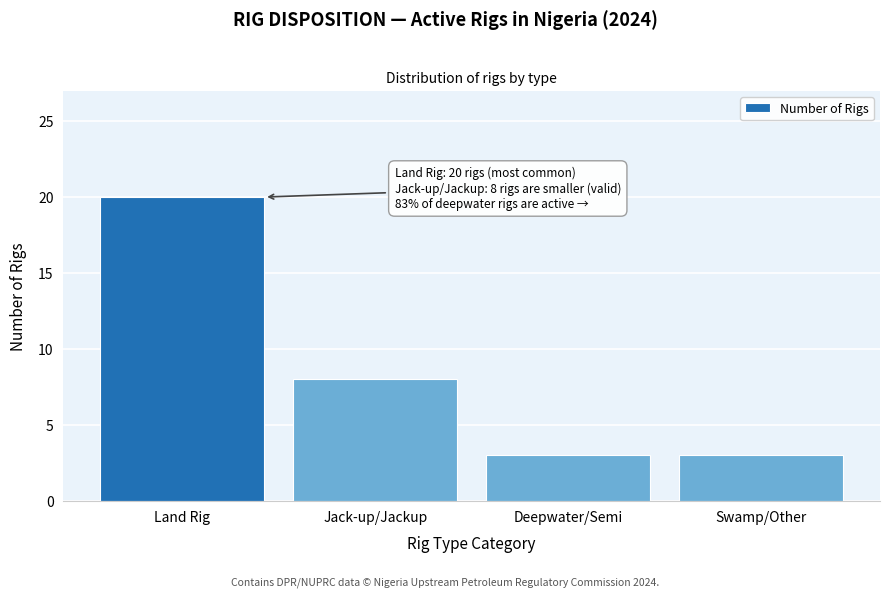

Reading left to right, extract all data points from this chart.

Land Rig=20	Jack-up/Jackup=8	Deepwater/Semi=3	Swamp/Other=3